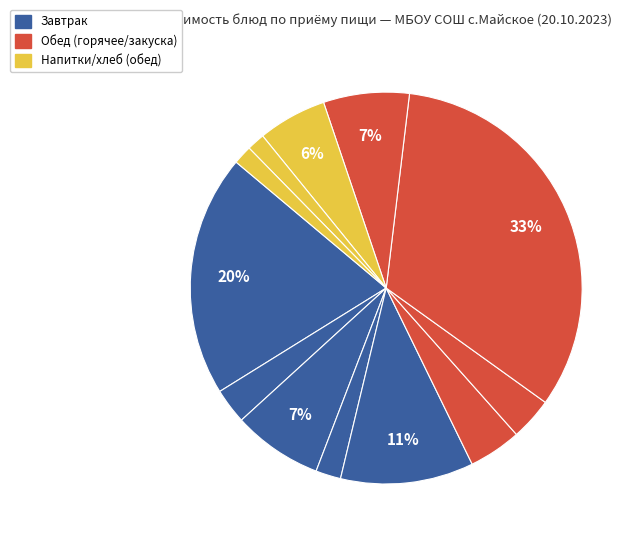

How many slices are in this pie chart?

12